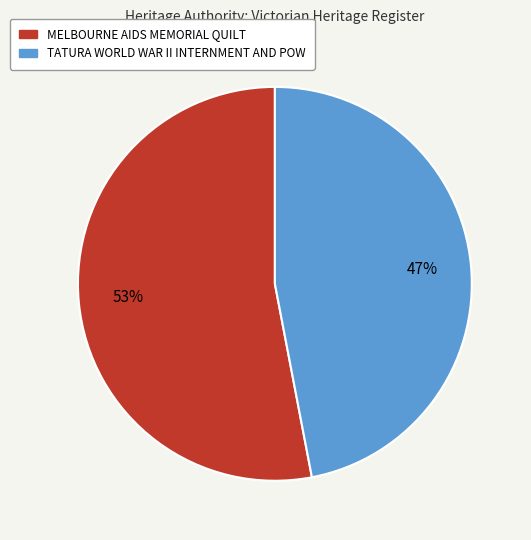

Between MELBOURNE AIDS MEMORIAL QUILT and TATURA WORLD WAR II INTERNMENT AND POW, which is larger?

MELBOURNE AIDS MEMORIAL QUILT